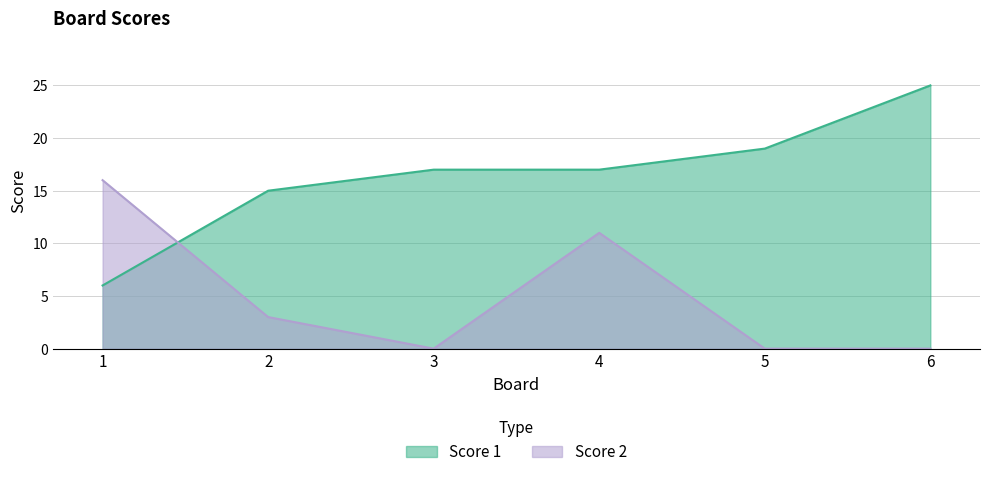

Does the chart have visible grid lines?

Yes